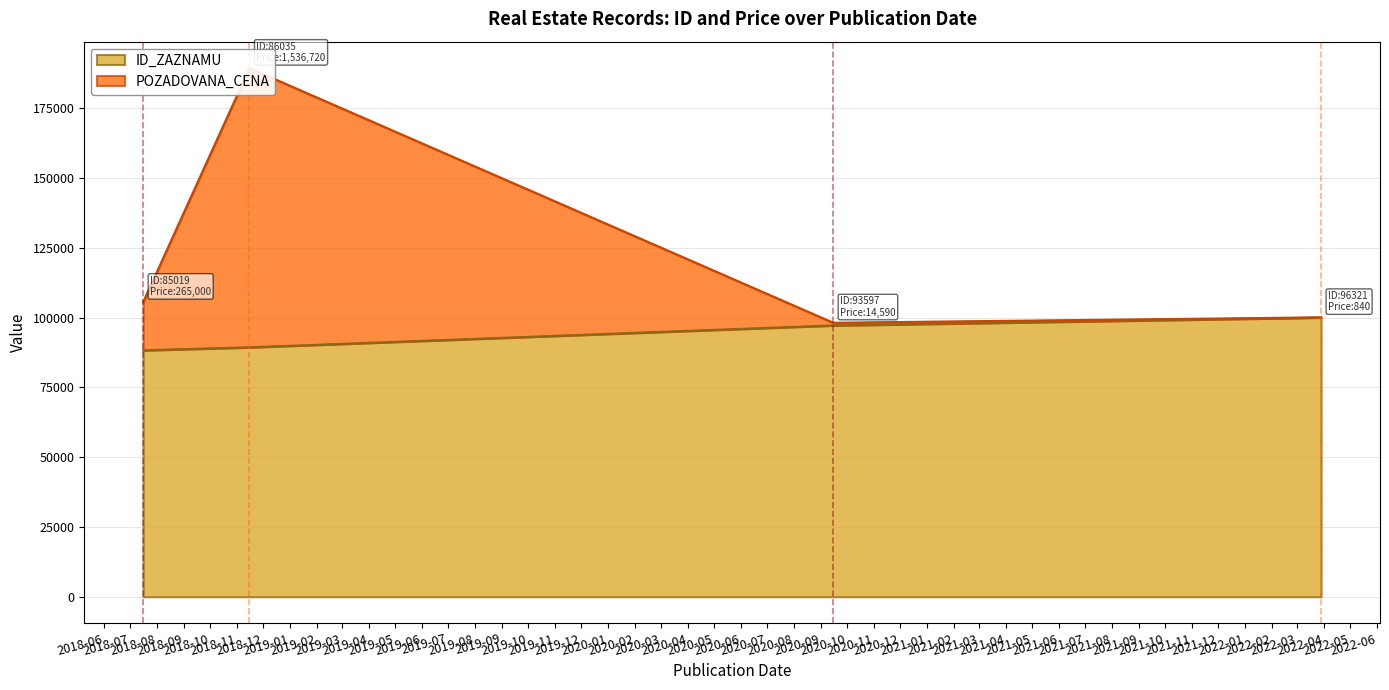

List the labels in order of value, smallest first.

2022-03-29, 2020-09-15, 2018-11-15, 2018-07-16